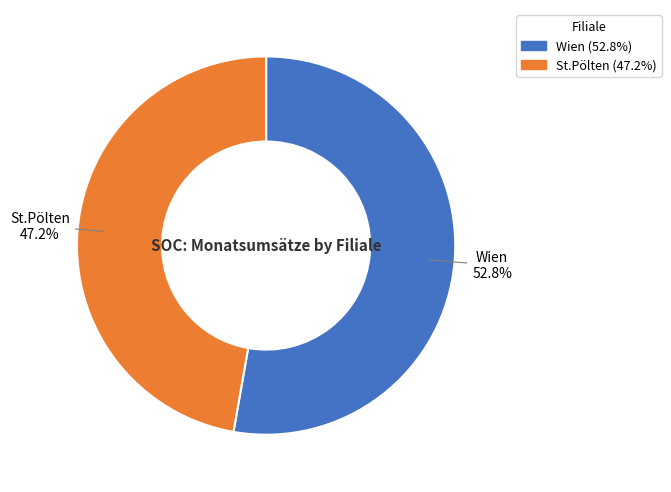

What is the total percentage of St.Pölten and Wien?

100.0%